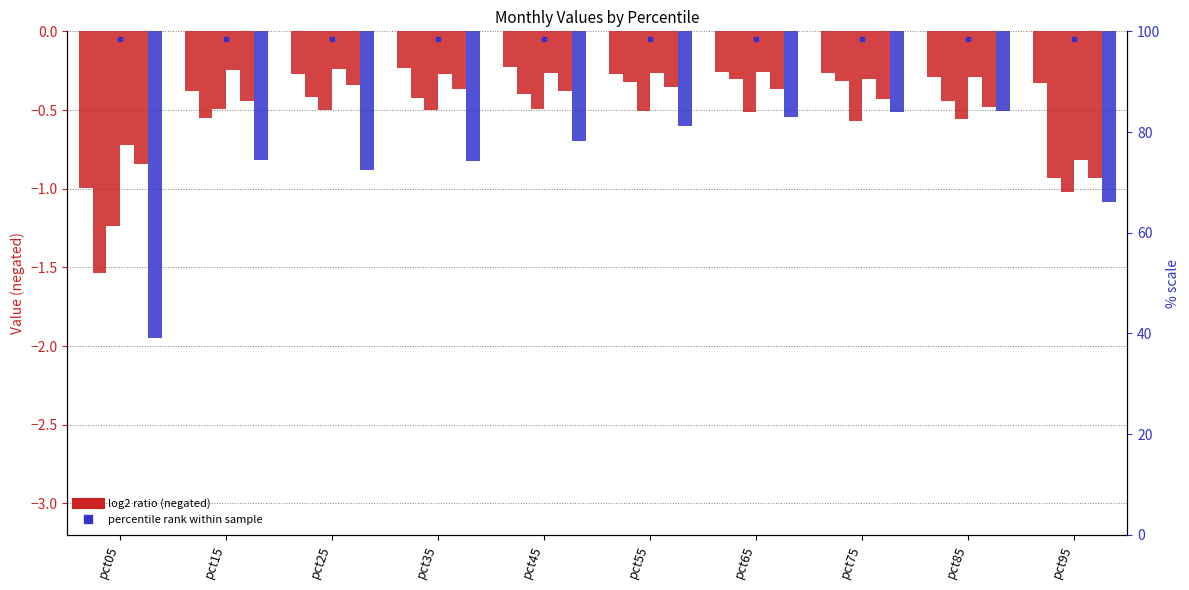

Reading left to right, extract all data points from this chart.

Jan: -1.0	-0.4	-0.3	-0.2	-0.2	-0.3	-0.3	-0.3	-0.3	-0.3
Feb: -1.5	-0.6	-0.4	-0.4	-0.4	-0.3	-0.3	-0.3	-0.4	-0.9
Mar: -1.2	-0.5	-0.5	-0.5	-0.5	-0.5	-0.5	-0.6	-0.6	-1.0
Apr: -0.7	-0.2	-0.2	-0.3	-0.3	-0.3	-0.3	-0.3	-0.3	-0.8
May: -0.8	-0.4	-0.3	-0.4	-0.4	-0.4	-0.4	-0.4	-0.5	-0.9
Jun: -2.0	-0.8	-0.9	-0.8	-0.7	-0.6	-0.5	-0.5	-0.5	-1.1